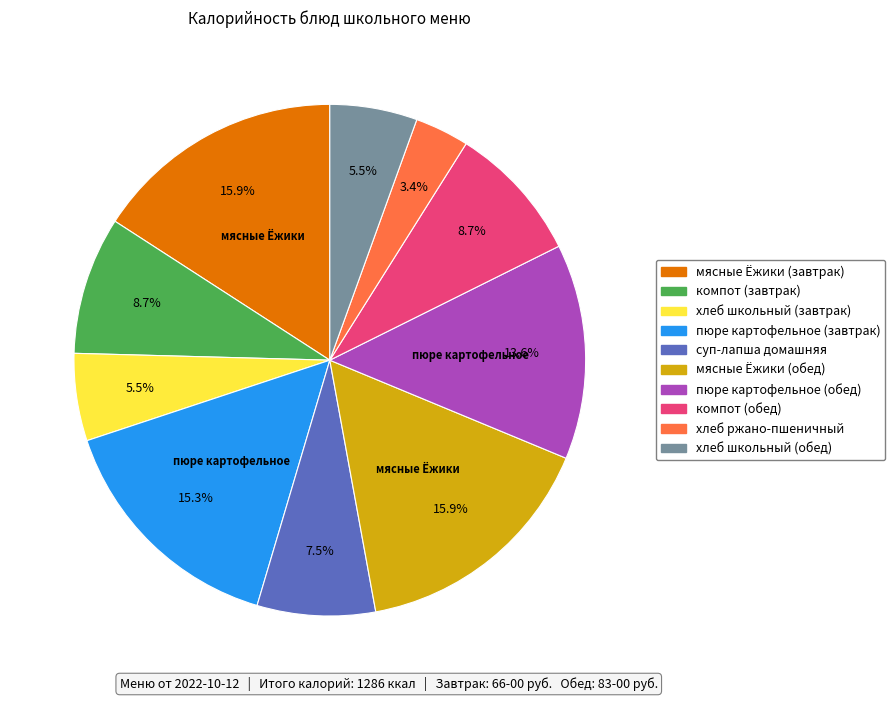

What is the total percentage of суп-лапша домашняя and хлеб школьный (обед)?

13.0%